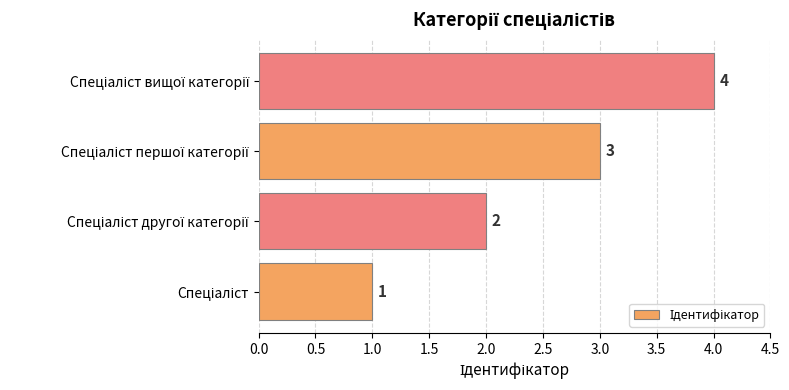

What is the sum of all values?

10